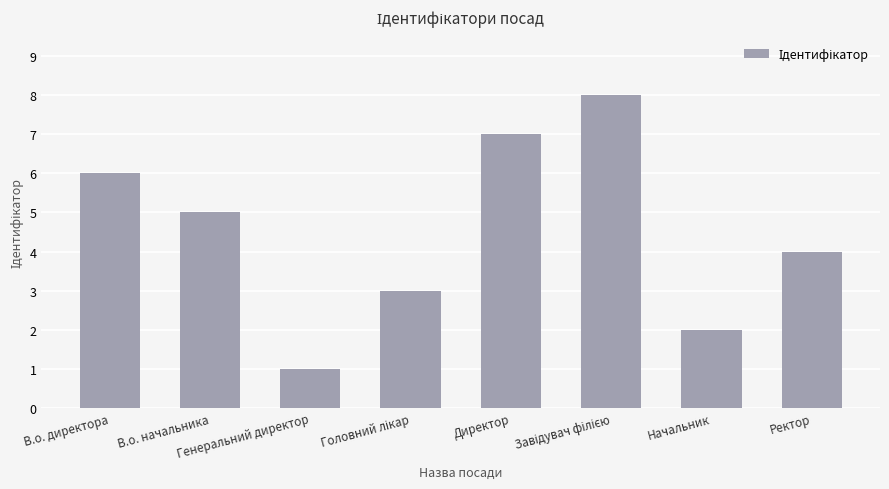

What is the greatest value displayed?

8